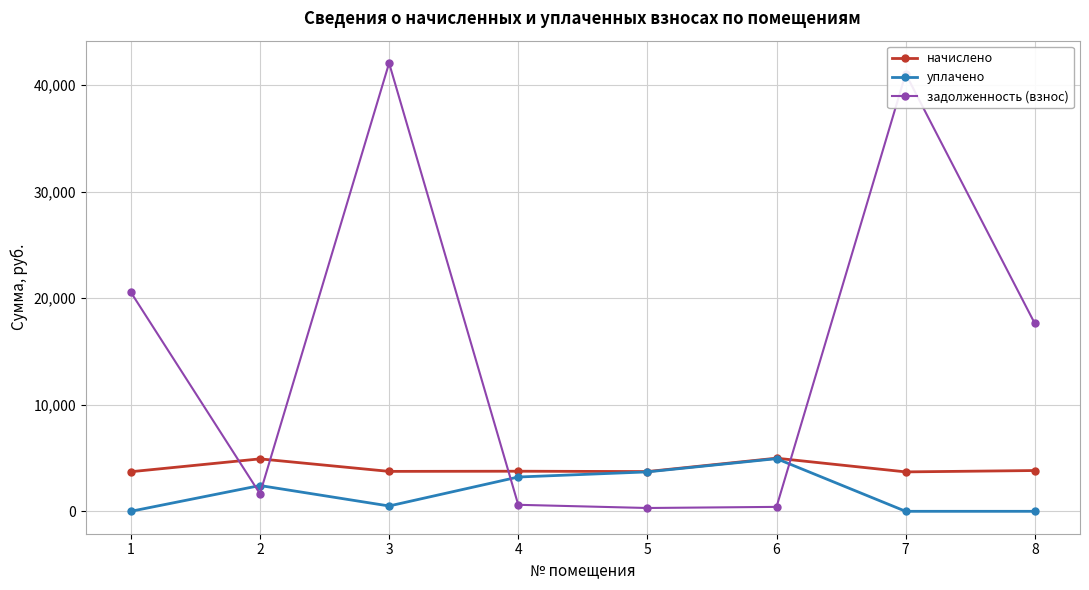

What is the spread (max minus min) of values at 4?

3153.5